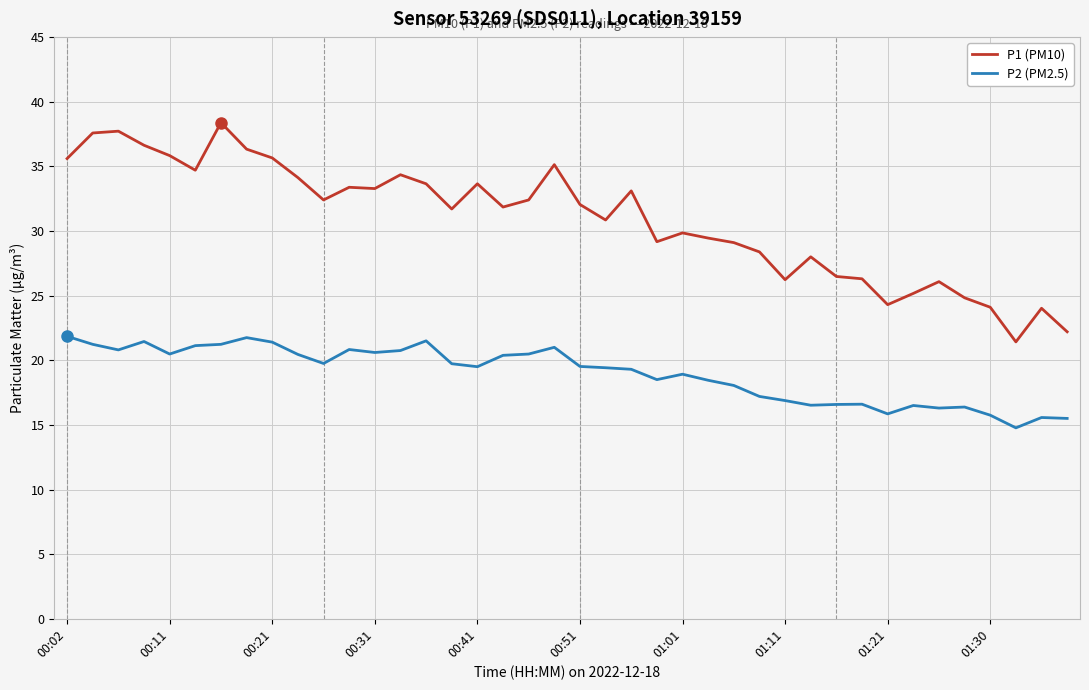

Which series has the largest total across all categories?

P1 (PM10)